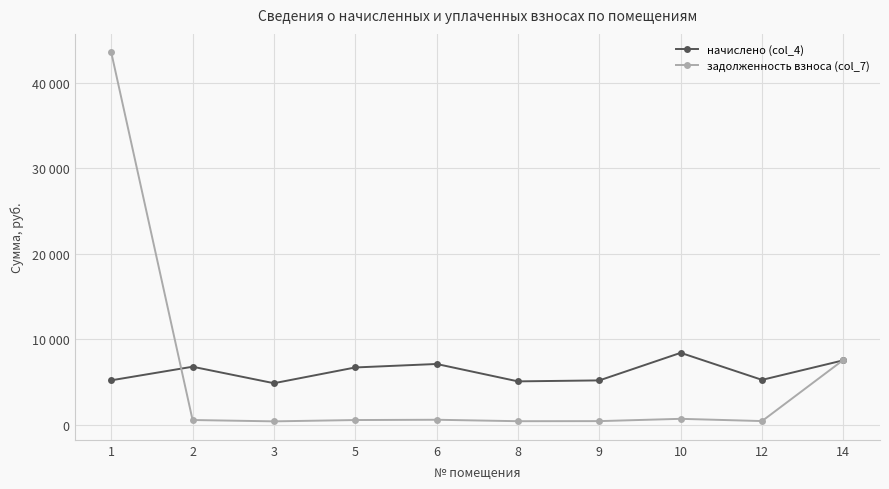

Does the chart have visible grid lines?

Yes